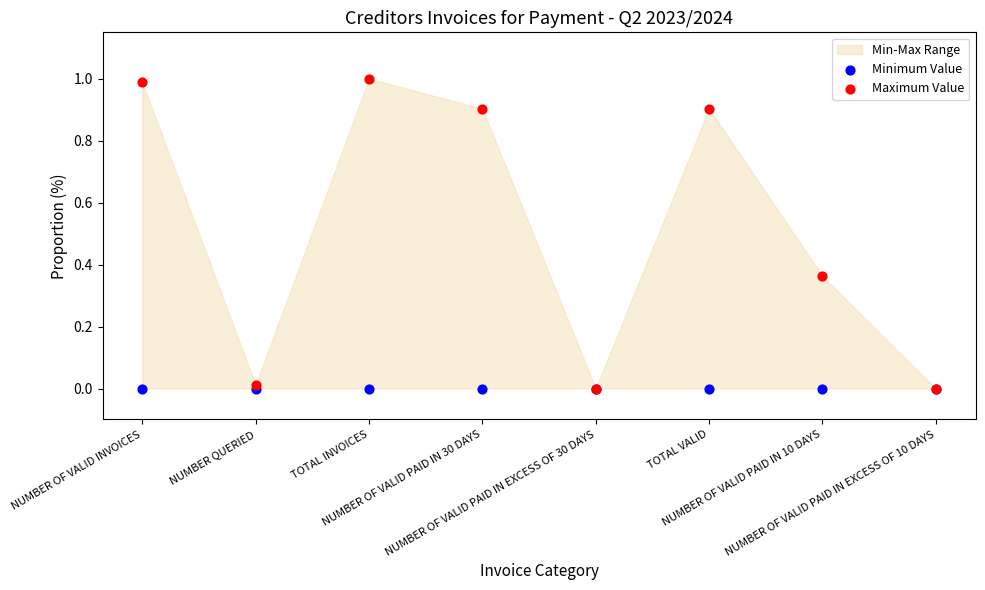

Which series has the largest Y range (max minus min)?

Maximum Value